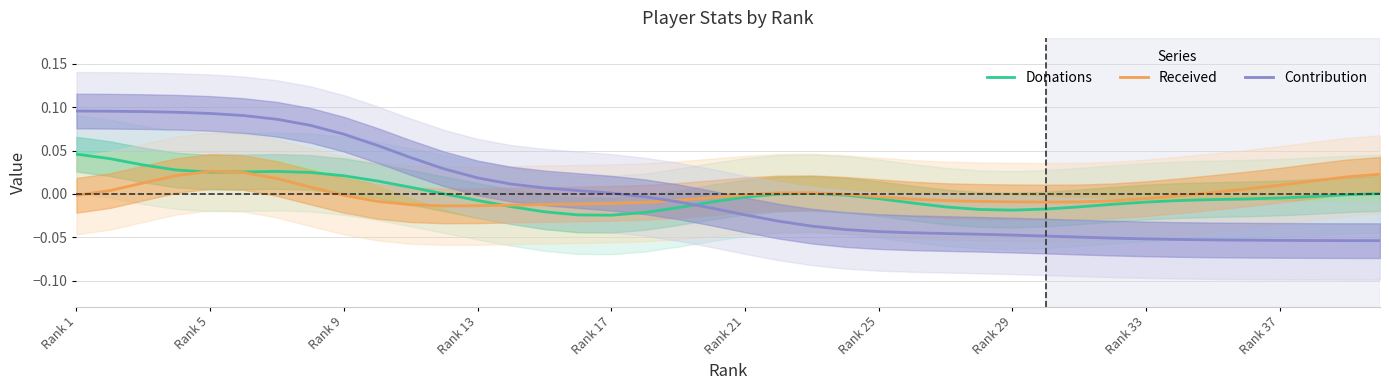

Reading left to right, extract all data points from this chart.

Donations: 0.0	0.0	0.0	0.0	0.0	0.0	0.0	0.0	0.0	0.0	0.0	0.0	-0.0	-0.0	-0.0	-0.0	-0.0	-0.0	-0.0	-0.0	-0.0	-0.0	0.0	-0.0	-0.0	-0.0	-0.0	-0.0	-0.0	-0.0	-0.0	-0.0	-0.0	-0.0	-0.0	-0.0	-0.0	-0.0	-0.0	0.0
Received: -0.0	0.0	0.0	0.0	0.0	0.0	0.0	0.0	-0.0	-0.0	-0.0	-0.0	-0.0	-0.0	-0.0	-0.0	-0.0	-0.0	-0.0	-0.0	-0.0	0.0	0.0	-0.0	-0.0	-0.0	-0.0	-0.0	-0.0	-0.0	-0.0	-0.0	-0.0	-0.0	0.0	0.0	0.0	0.0	0.0	0.0
Contribution: 0.1	0.1	0.1	0.1	0.1	0.1	0.1	0.1	0.1	0.1	0.0	0.0	0.0	0.0	0.0	0.0	0.0	-0.0	-0.0	-0.0	-0.0	-0.0	-0.0	-0.0	-0.0	-0.0	-0.0	-0.0	-0.0	-0.0	-0.0	-0.1	-0.1	-0.1	-0.1	-0.1	-0.1	-0.1	-0.1	-0.1